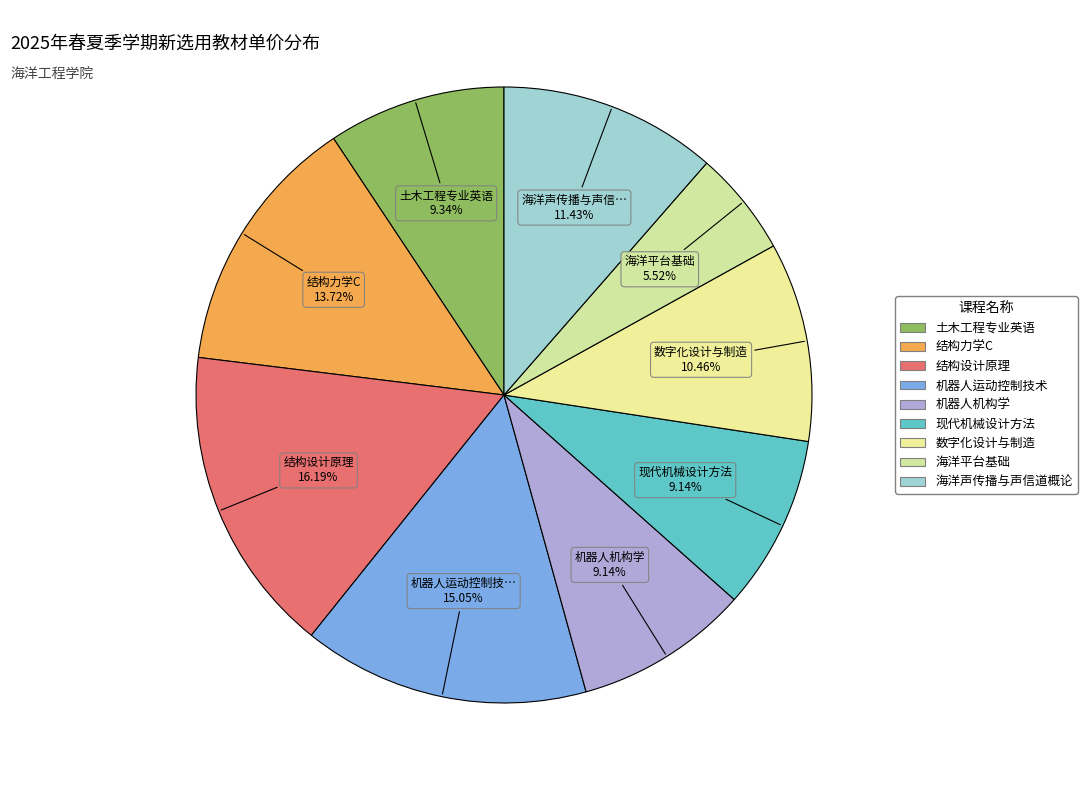

Is it true that 海洋声传播与声信道概论 is 11% of the pie?

True